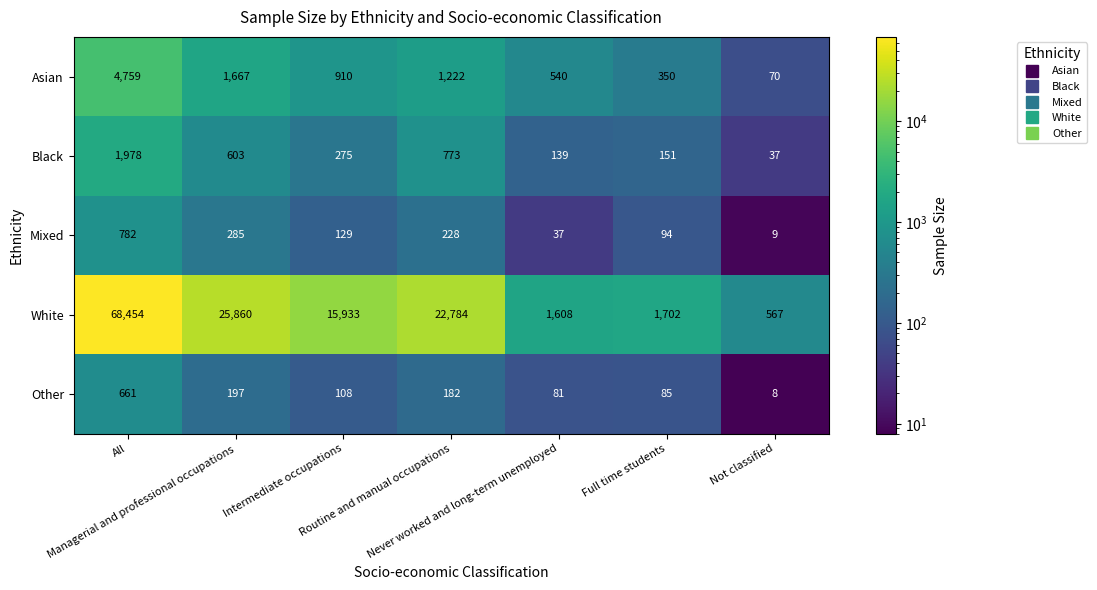

What is the maximum value shown in the chart?

68454